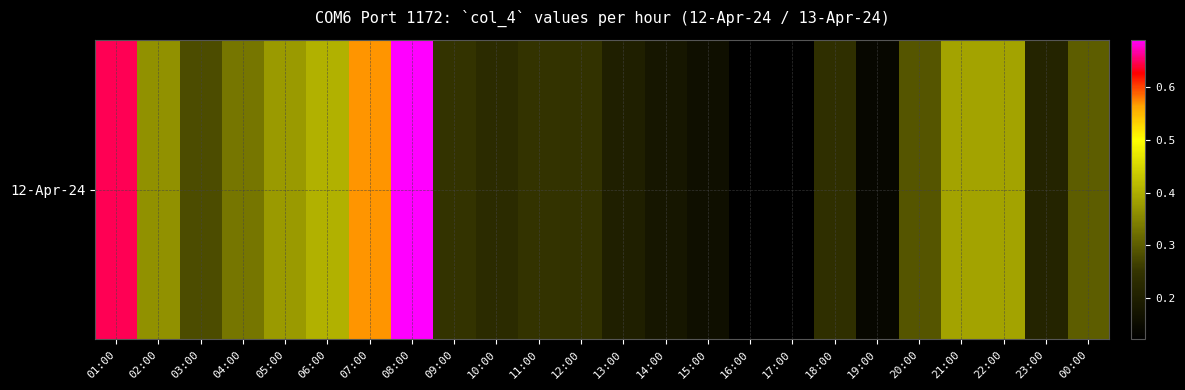

What is the difference between the second highest and minimum values?

0.5